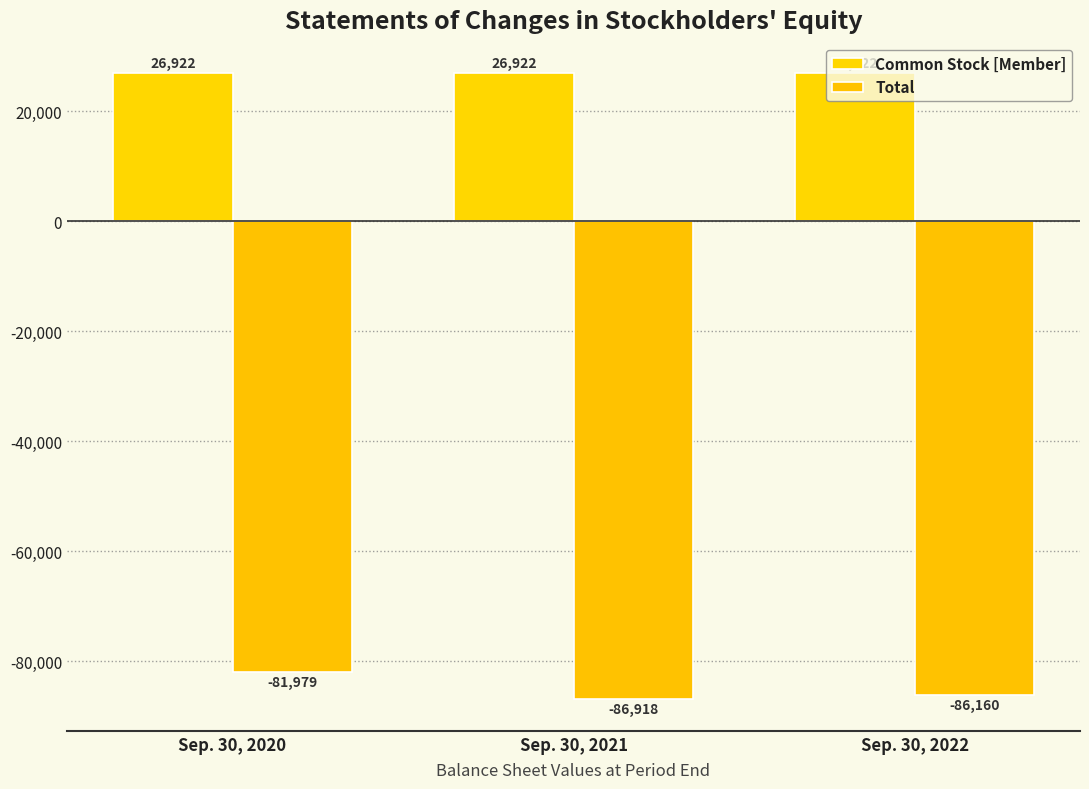

How many data points does each series have?

3